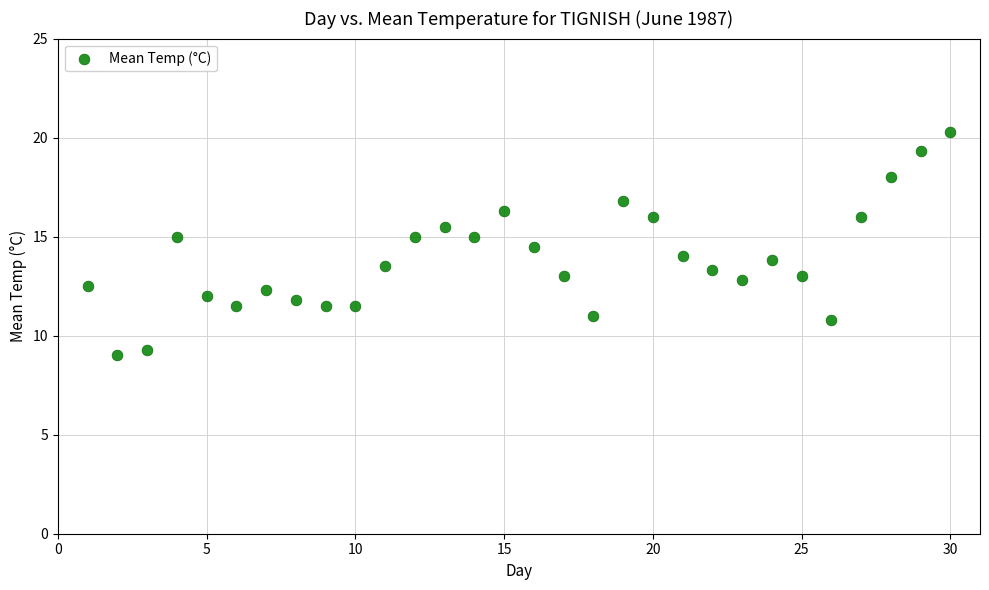

What is the range of X values (max minus min)?

29.0